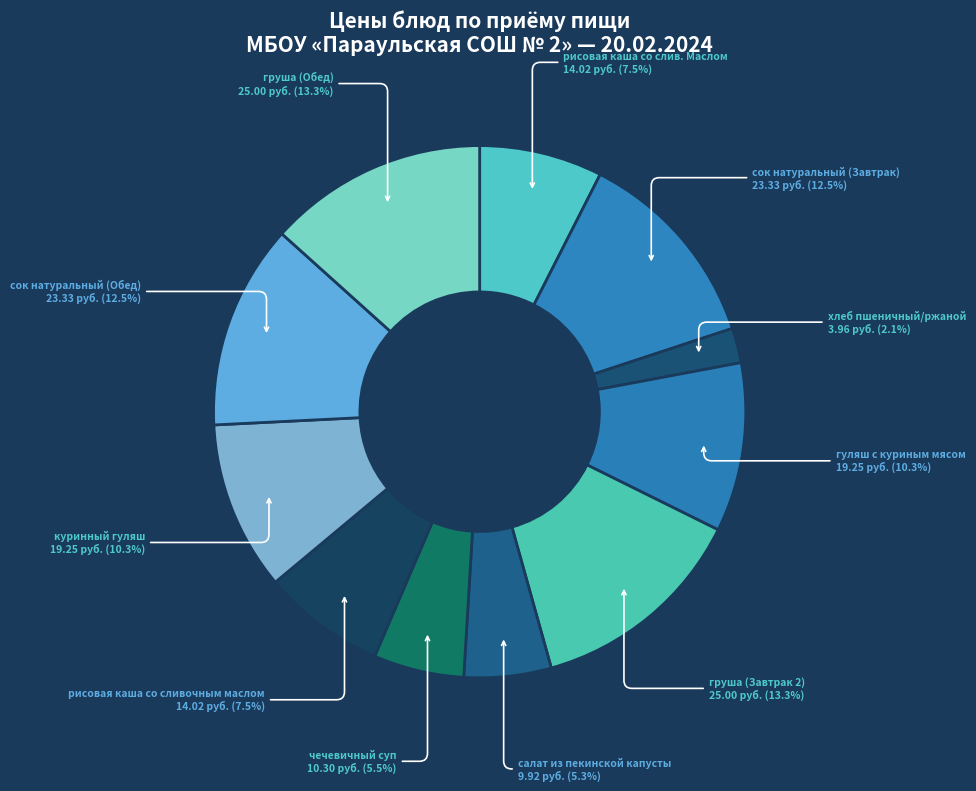

To the nearest percent, what is the average slice percentage?

9%